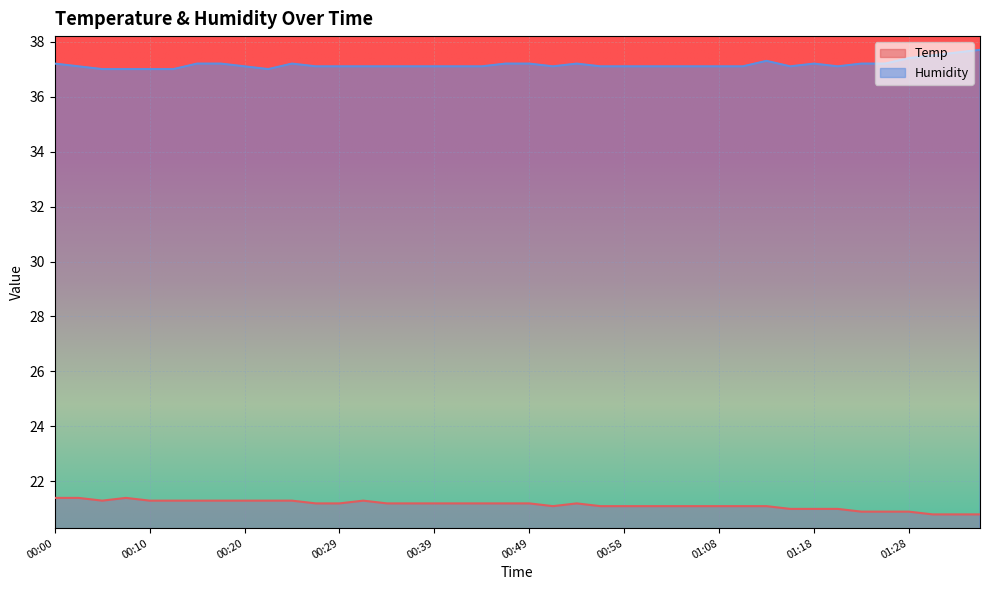

True or false: Temp and Humidity intersect in this chart.

False